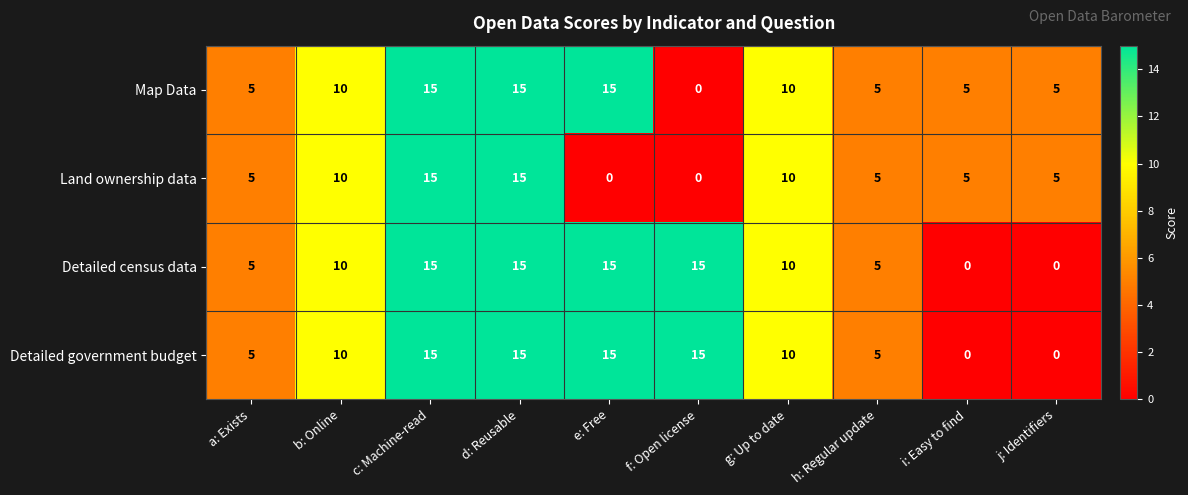

What is the total value across all series at i: Easy to find?

10